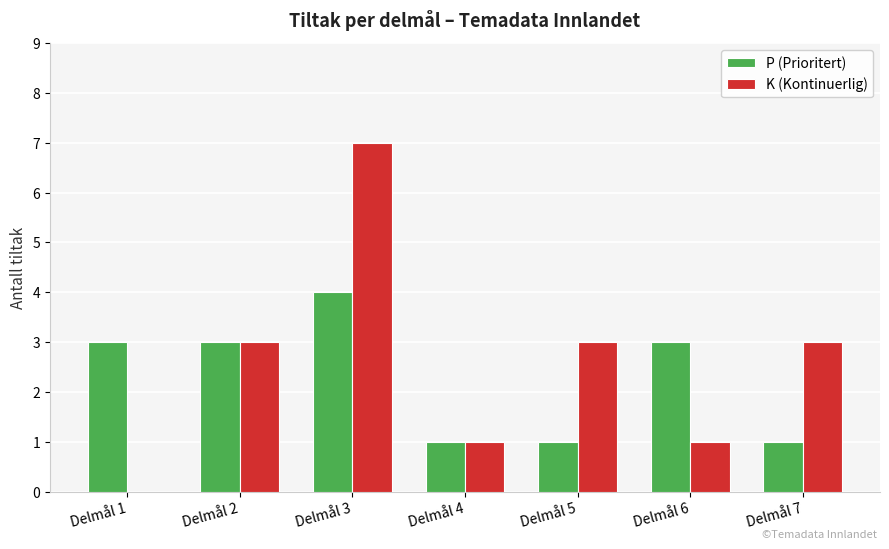

How many values in K (Kontinuerlig) are above zero?

6